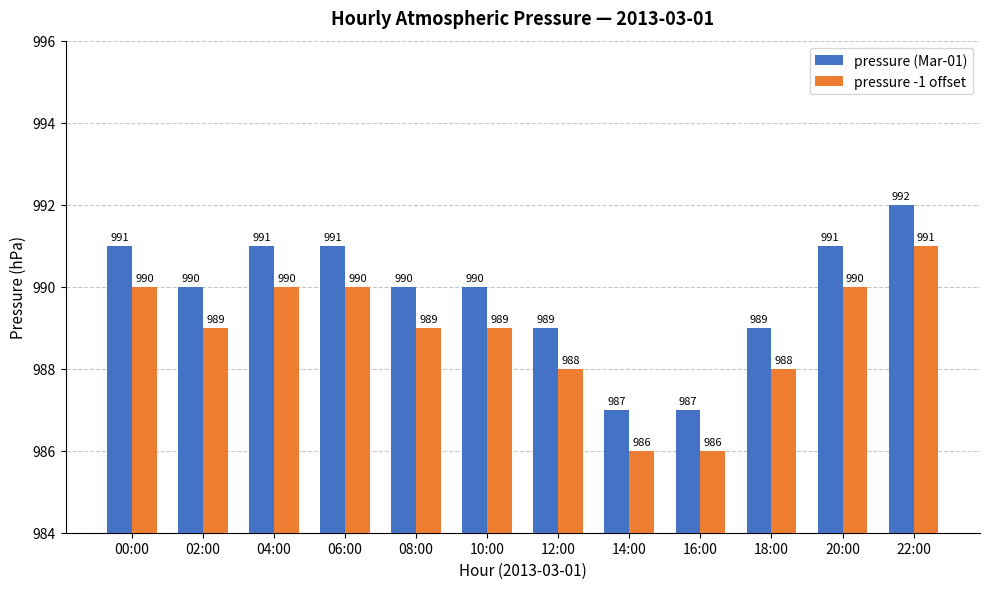

What is the maximum value shown in the chart?

992